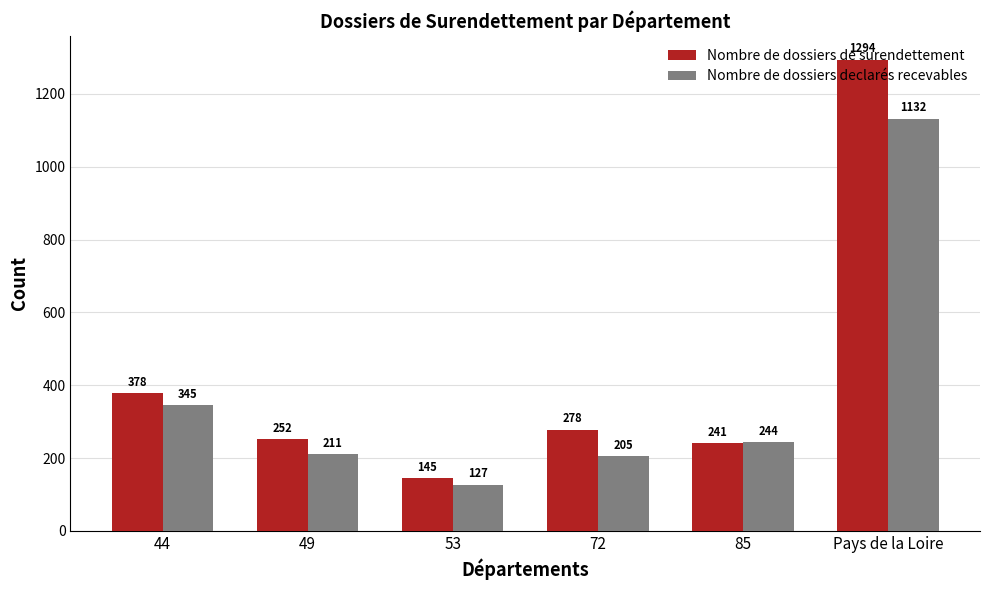

How many data points in Nombre de dossiers declarés recevables are less than 244?

3